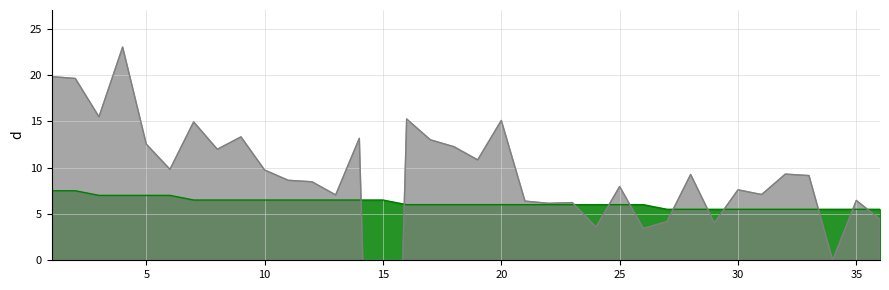

How many lines are shown in the chart?

2